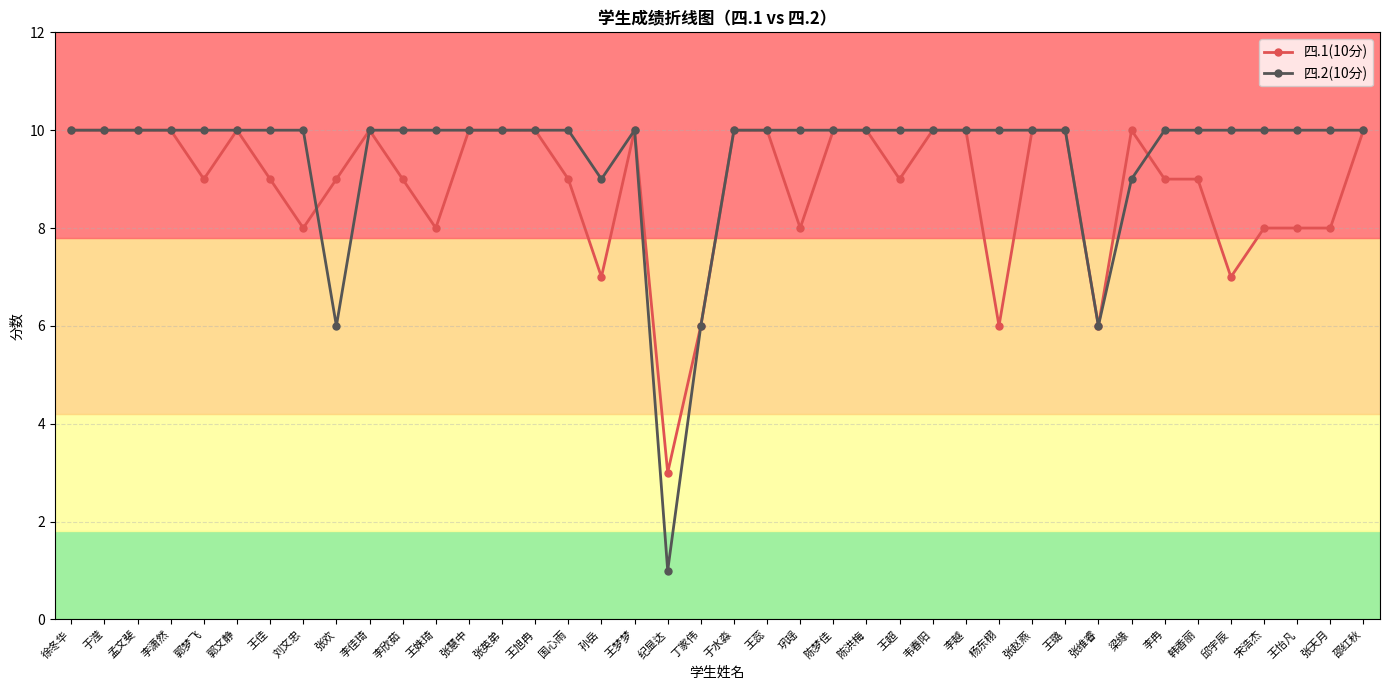

How many 四.1(10分) values are between 8 and 10?

34